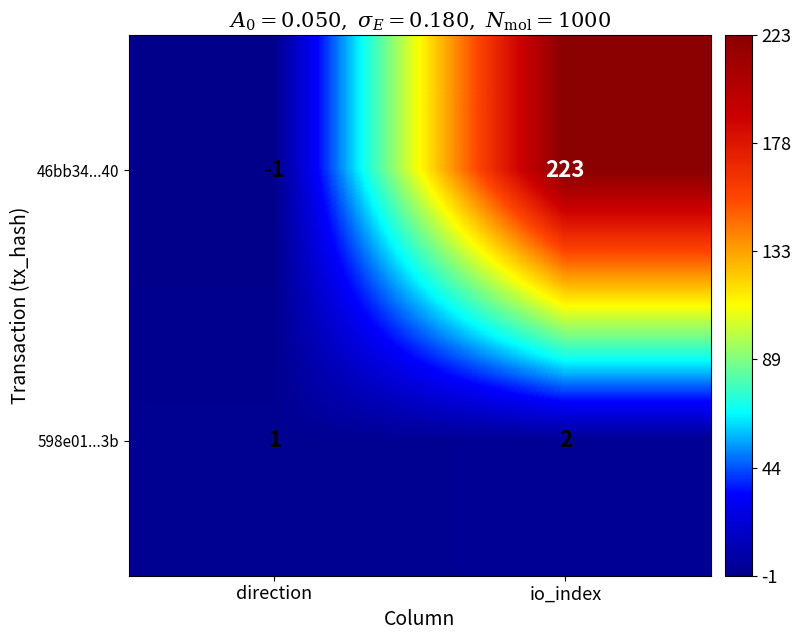

What is the difference between the highest and lowest values at direction?

2